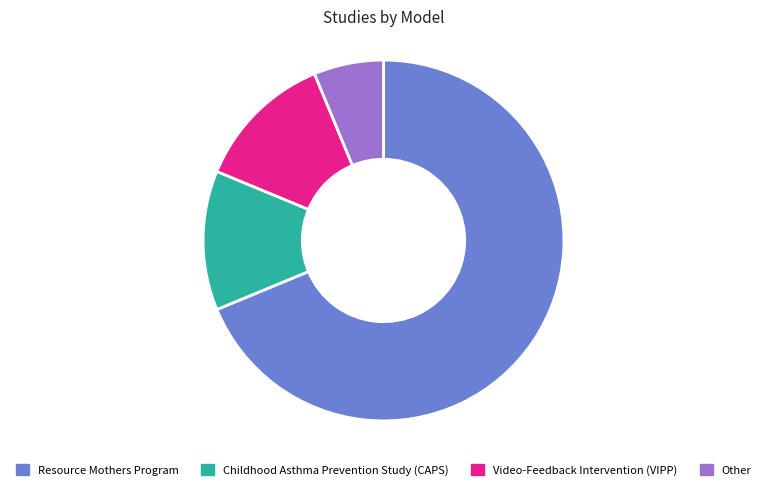

Between Resource Mothers Program and Video-Feedback Intervention (VIPP), which is larger?

Resource Mothers Program